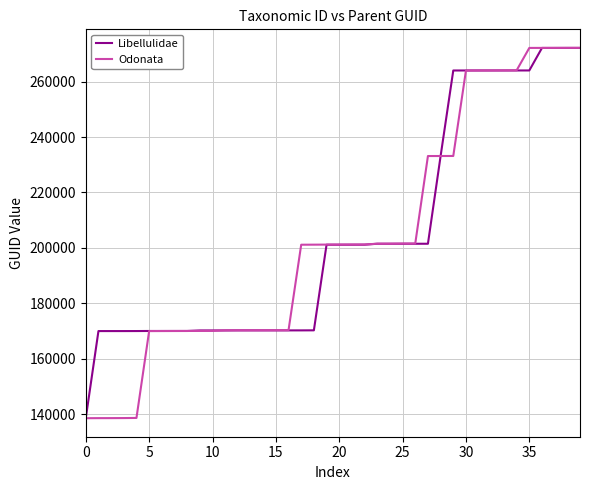

What is the maximum value shown in the chart?

272164